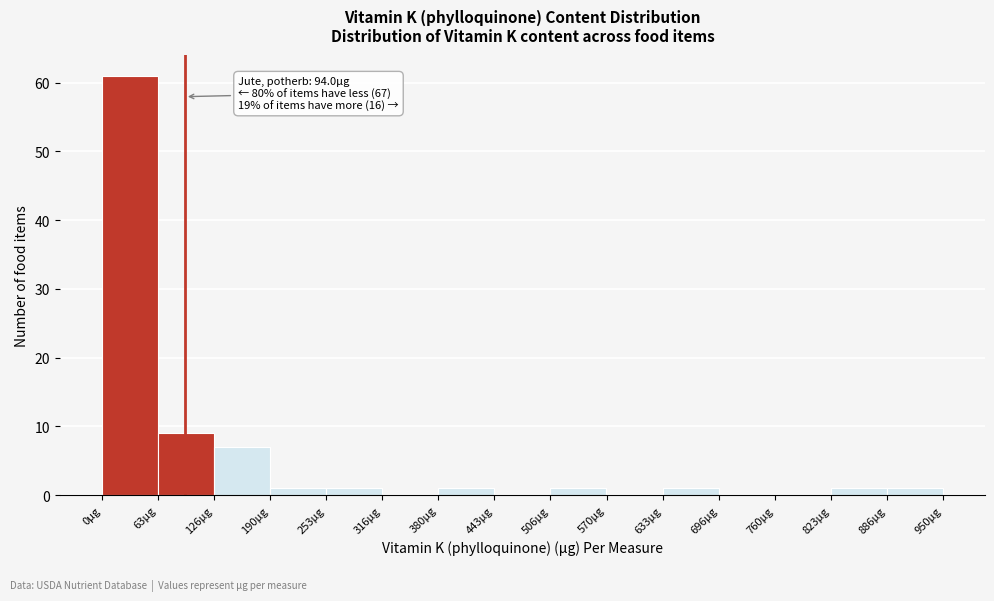

Which range on the x-axis has the tallest bar?

0 to 60